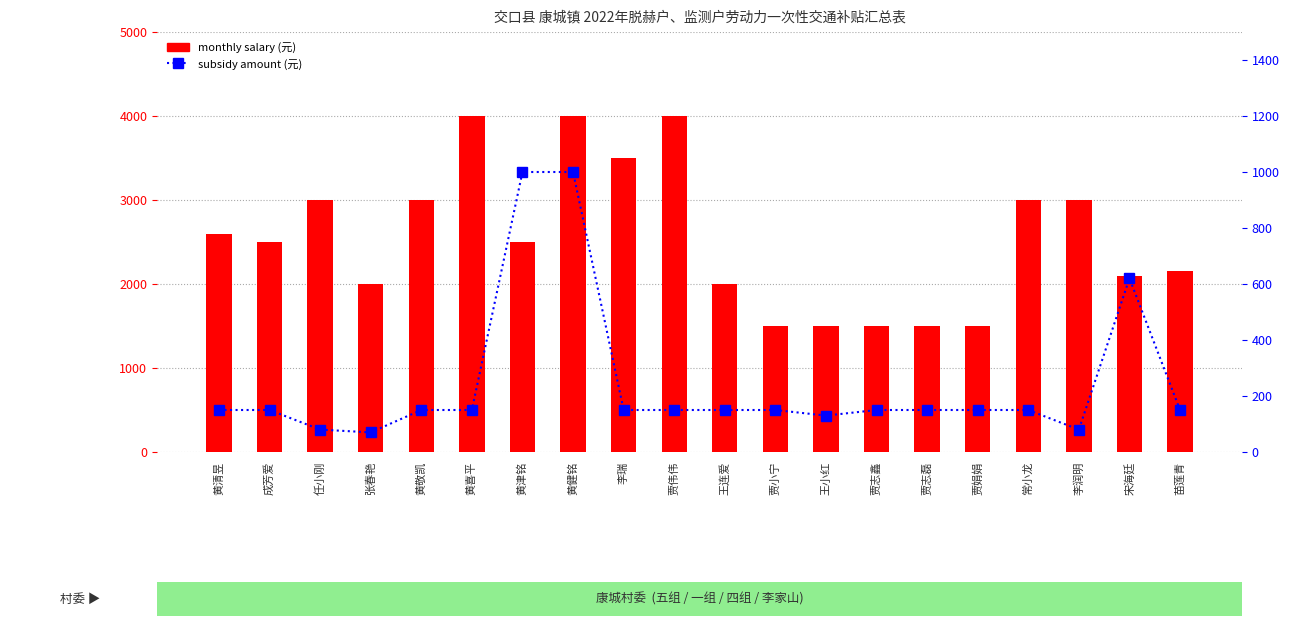

At which category does the chart reach its minimum across all series?

张春艳